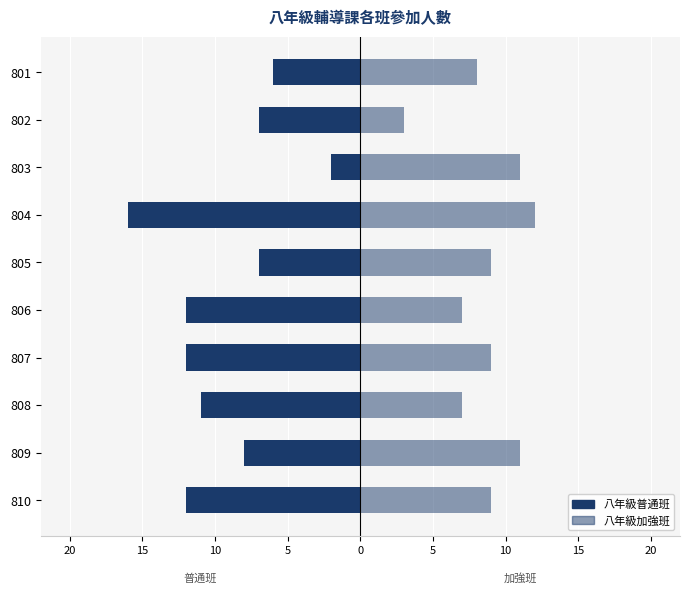

Is it true that 八年級加強班 equals 17 at 809?

False